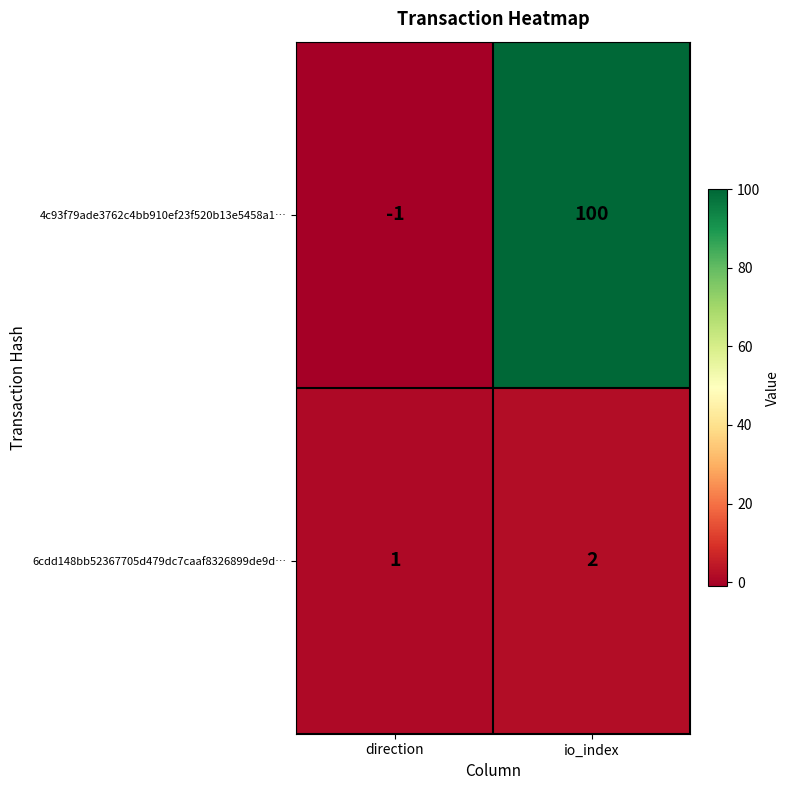

What is the sum of the 6cdd148bb52367705d479dc7caaf8326899de9d… values at io_index and direction?

3